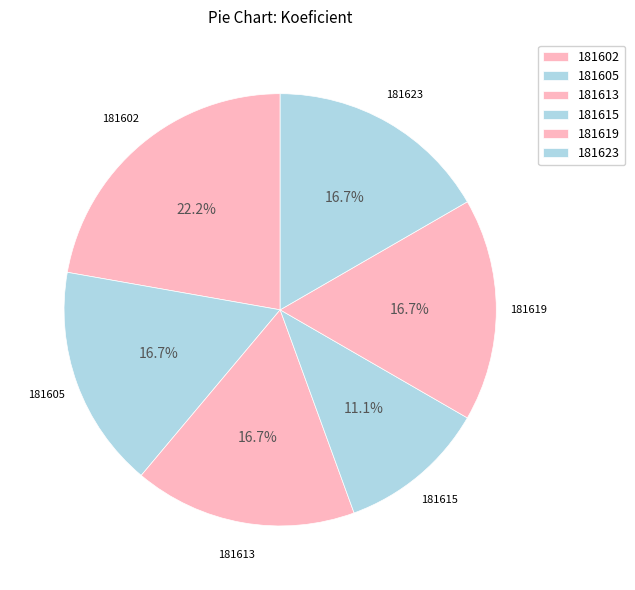

How many slices are in this pie chart?

6